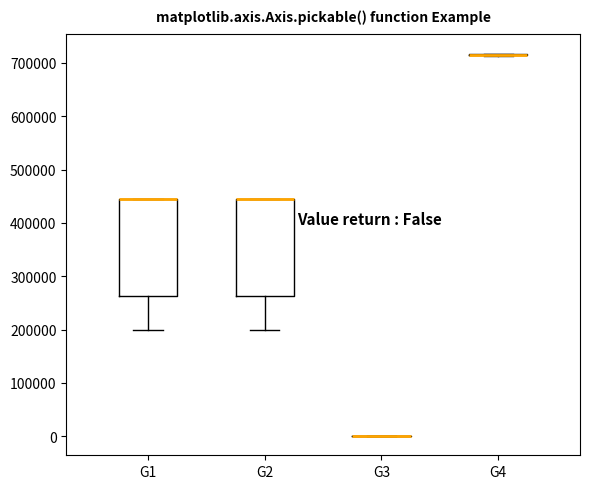

Where does the lower whisker of the box for G1 end on the y-axis? The values are not printed on the chart, so give them approximately, as read against the axis.

200000